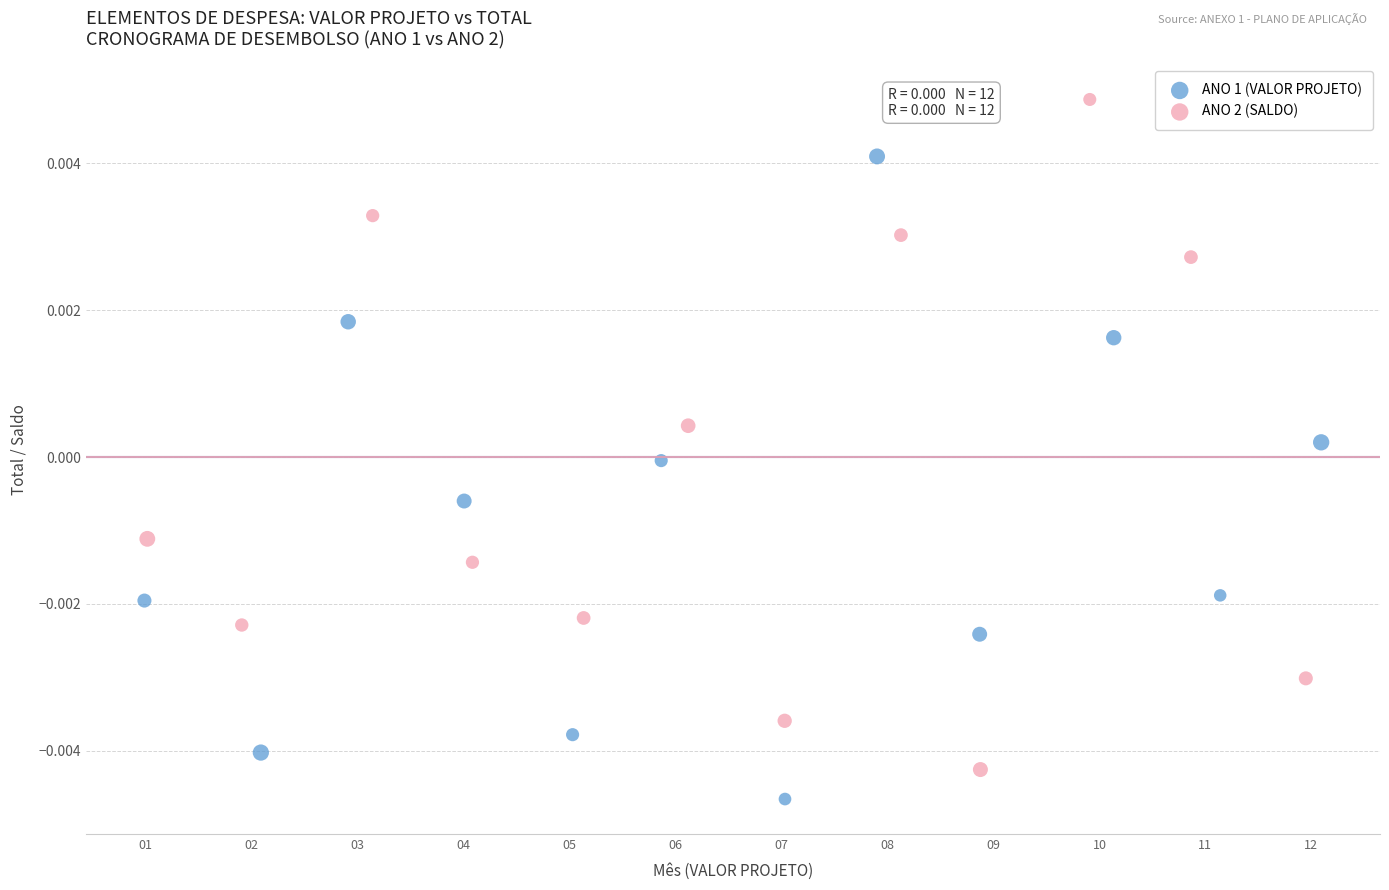

What are all the series names shown in the legend?

ANO 1 (VALOR PROJETO), ANO 2 (SALDO)